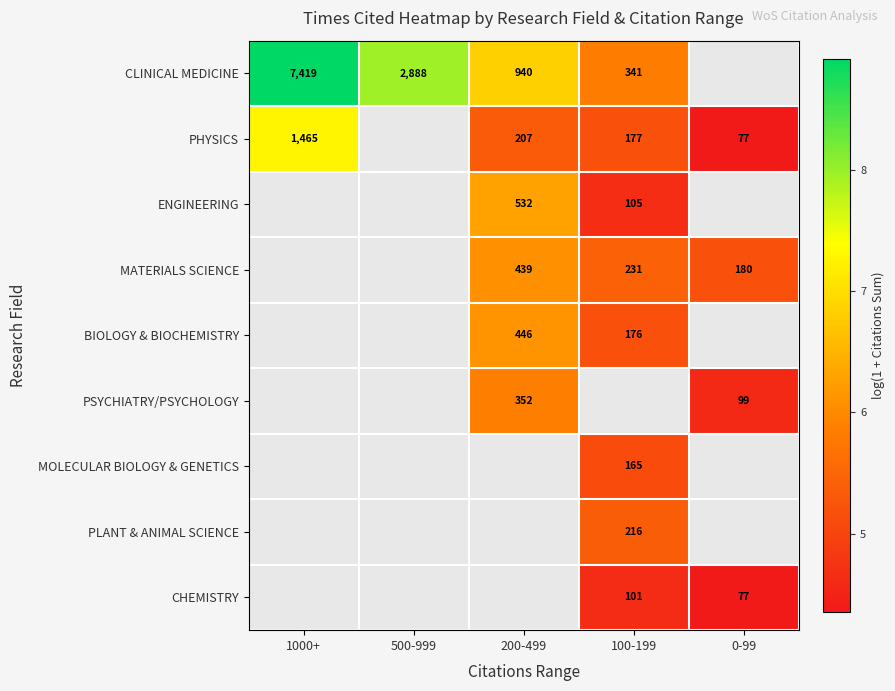

Which category has the lowest value across all series?

0-99